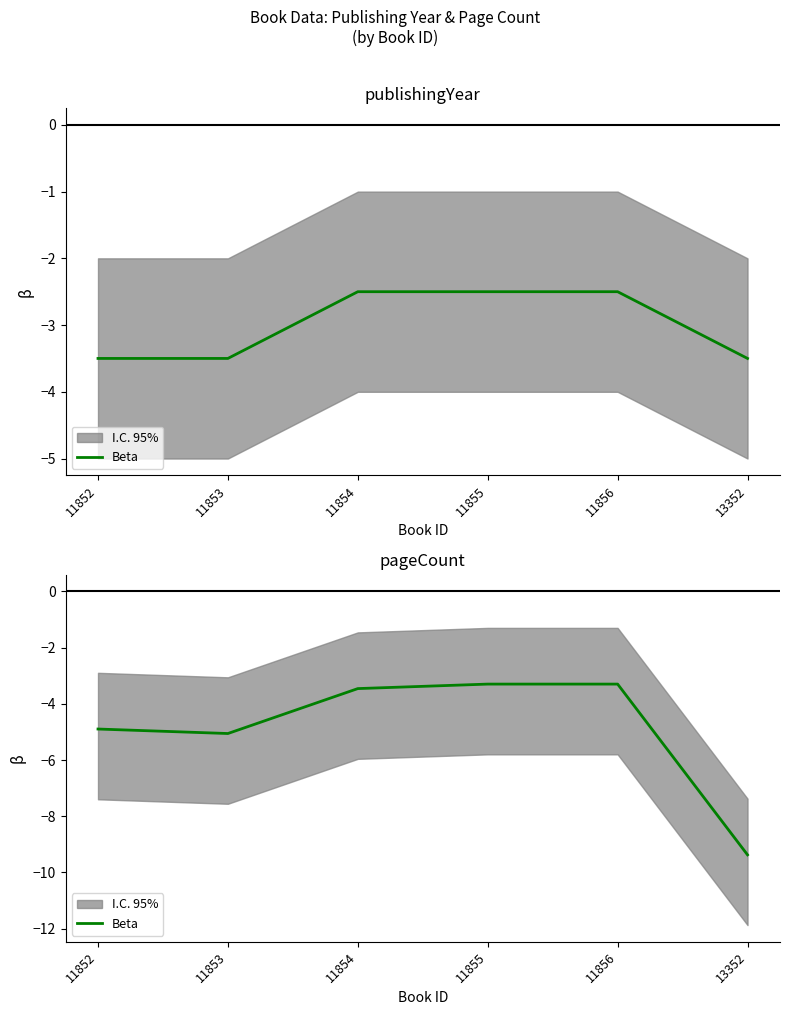

The value at 13352 is -12.9. True or false?

False